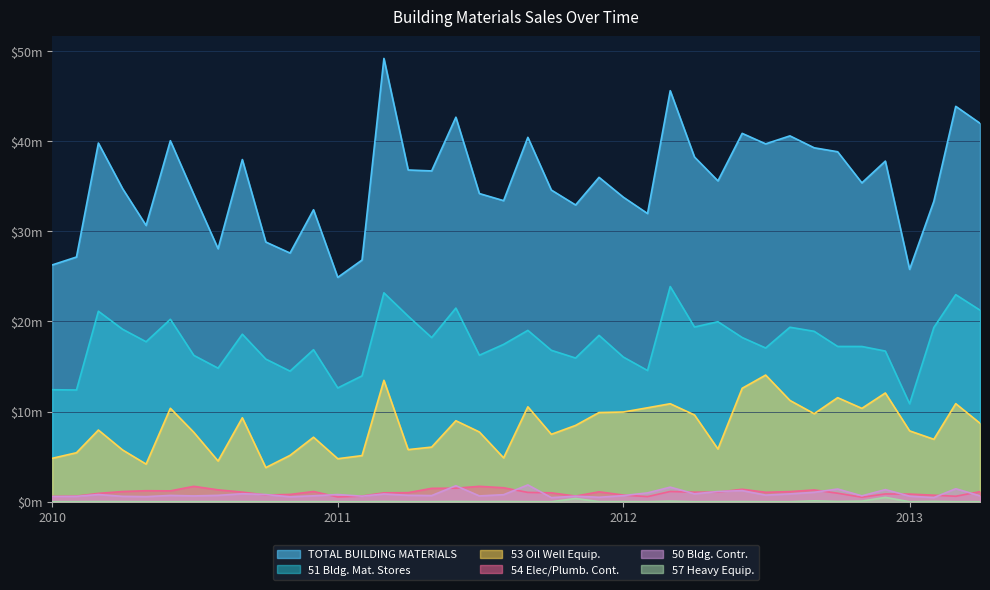

Between 2010-06 and 2012-06, which is larger?

2012-06